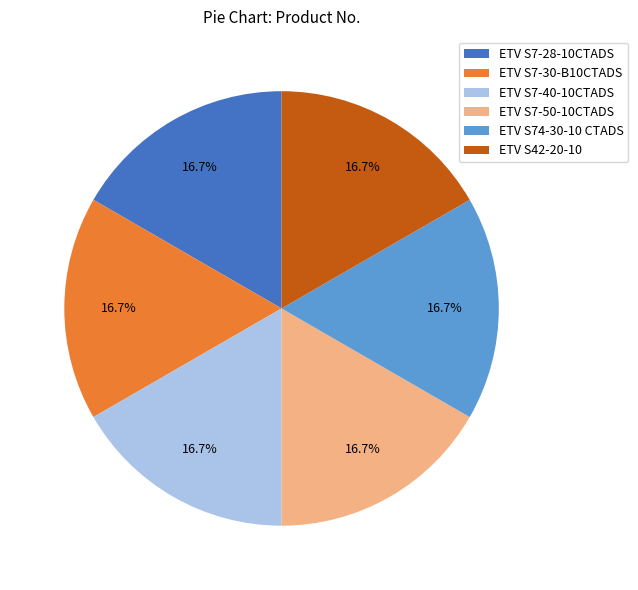

How many segments does this pie chart have?

6